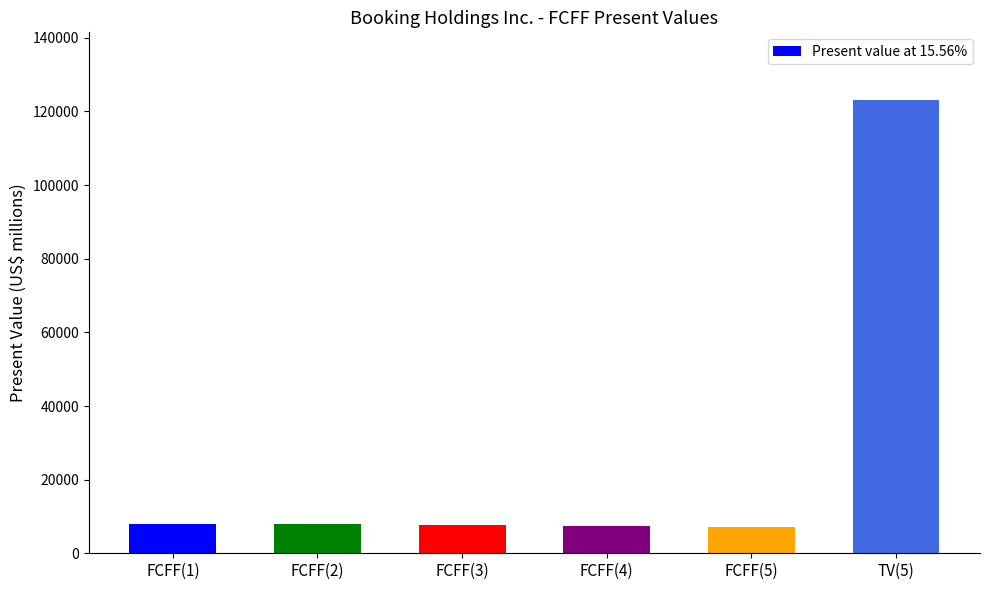

What is the difference between the maximum and minimum values?

115990